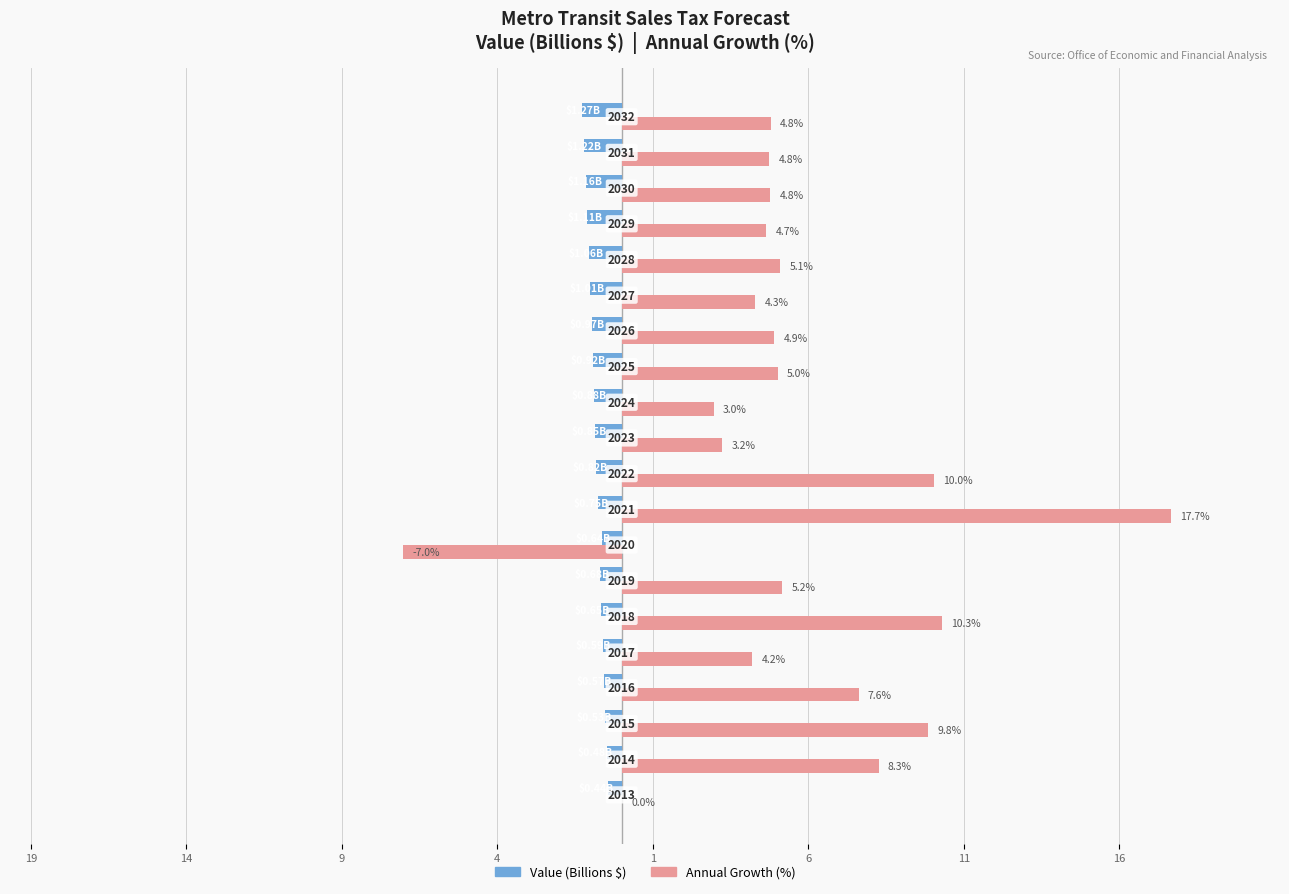

What are all the series names shown in the legend?

Value (Billions $), Annual Growth (%)